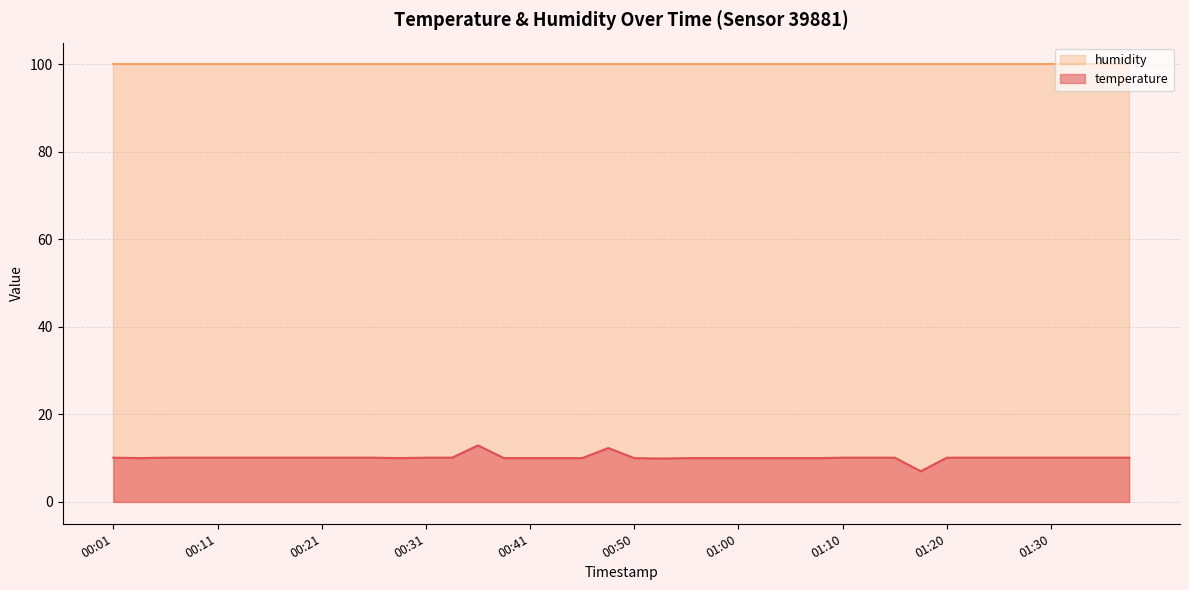

Reading left to right, extract all data points from this chart.

00:01=10.1	00:04=10.0	00:06=10.1	00:09=10.1	00:11=10.1	00:14=10.1	00:16=10.1	00:19=10.1	00:21=10.1	00:23=10.1	00:26=10.1	00:28=10.0	00:31=10.1	00:33=10.1	00:36=12.9	00:38=10.0	00:41=10.0	00:43=10.0	00:46=10.0	00:48=12.3	00:50=10.0	00:53=9.9	00:55=10.0	00:58=10.0	01:00=10.0	01:03=10.0	01:05=10.0	01:08=10.0	01:10=10.1	01:12=10.1	01:15=10.1	01:17=7.0	01:20=10.1	01:22=10.1	01:25=10.1	01:27=10.1	01:30=10.1	01:32=10.1	01:34=10.1	01:37=10.1